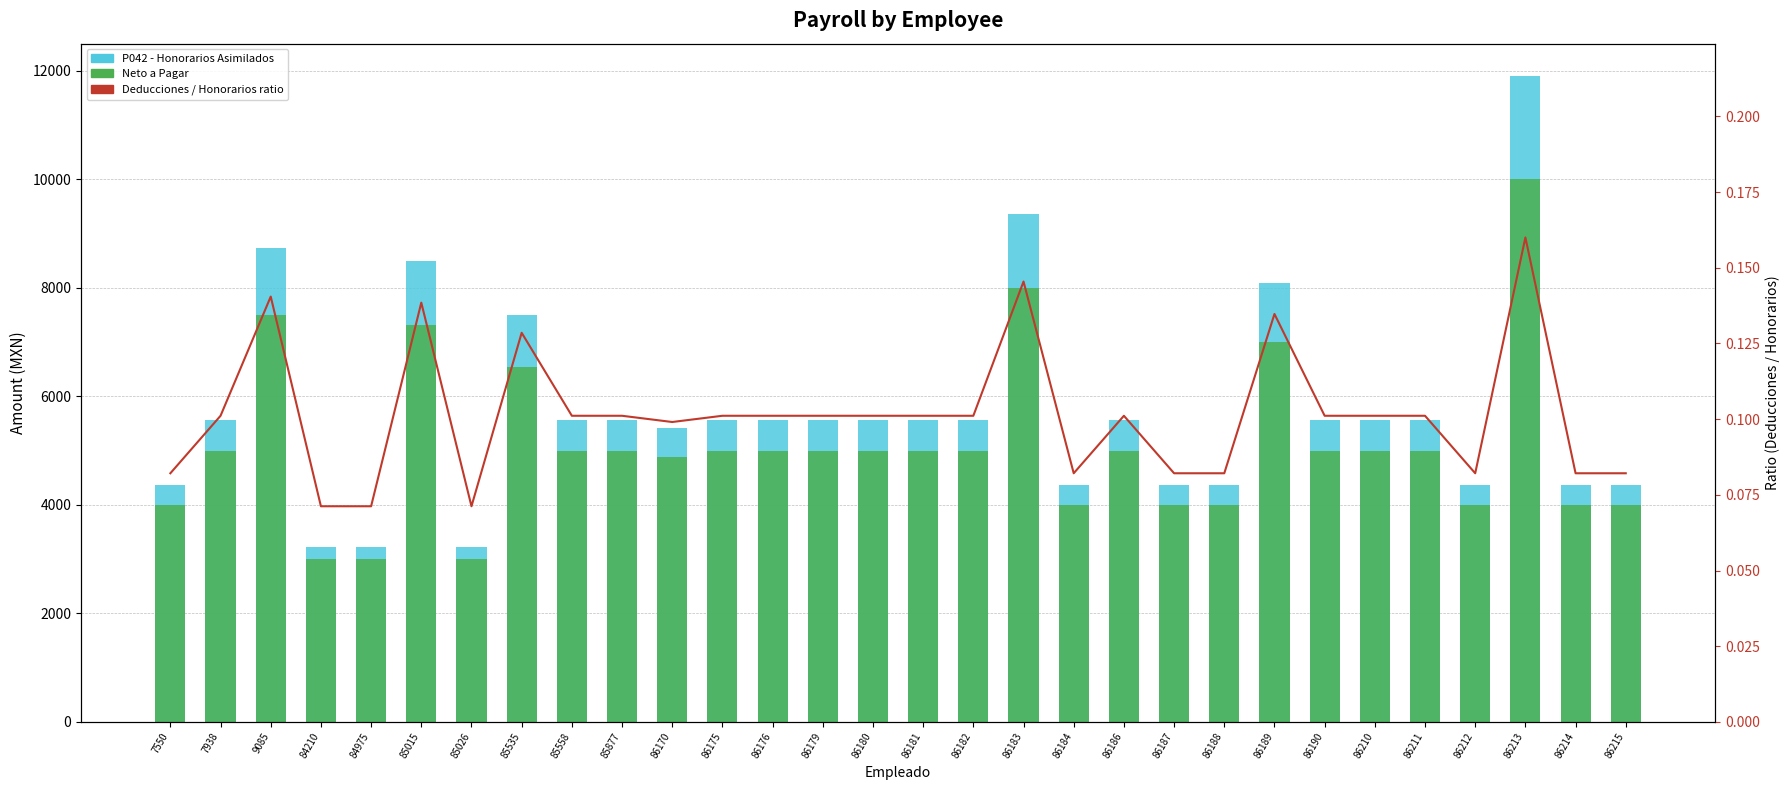

At which label does P042 - Honorarios Asimilados first exceed 5562?

7938